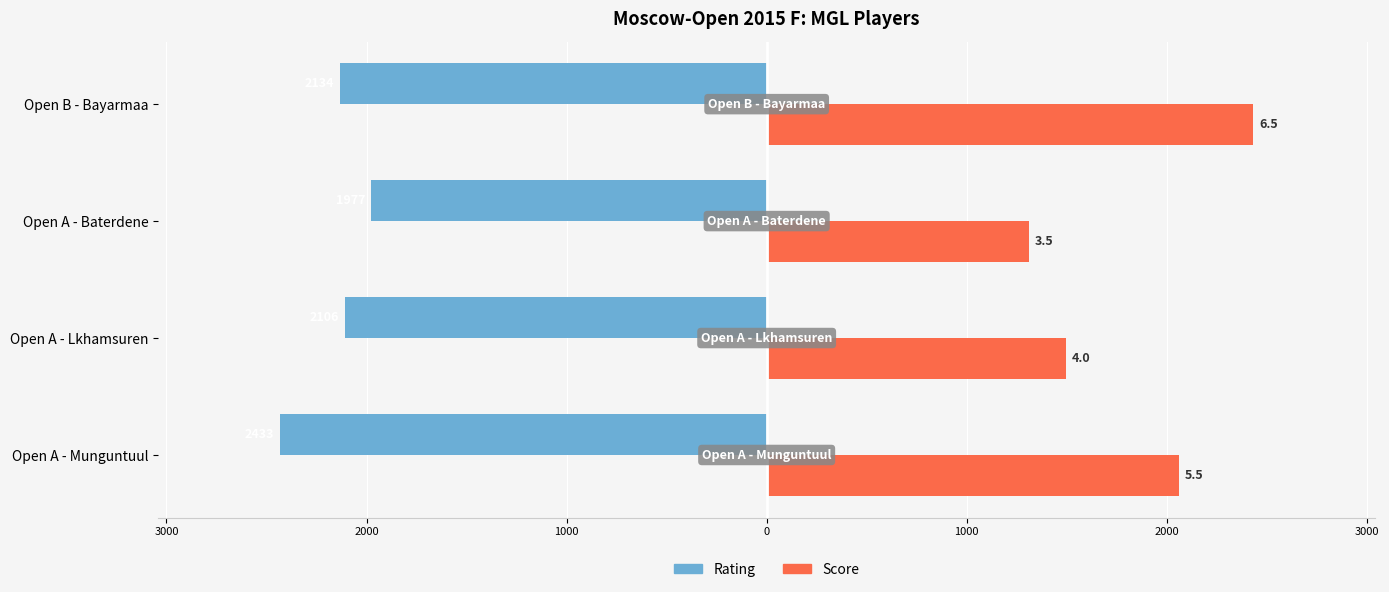

What are all the series names shown in the legend?

Rating, Score